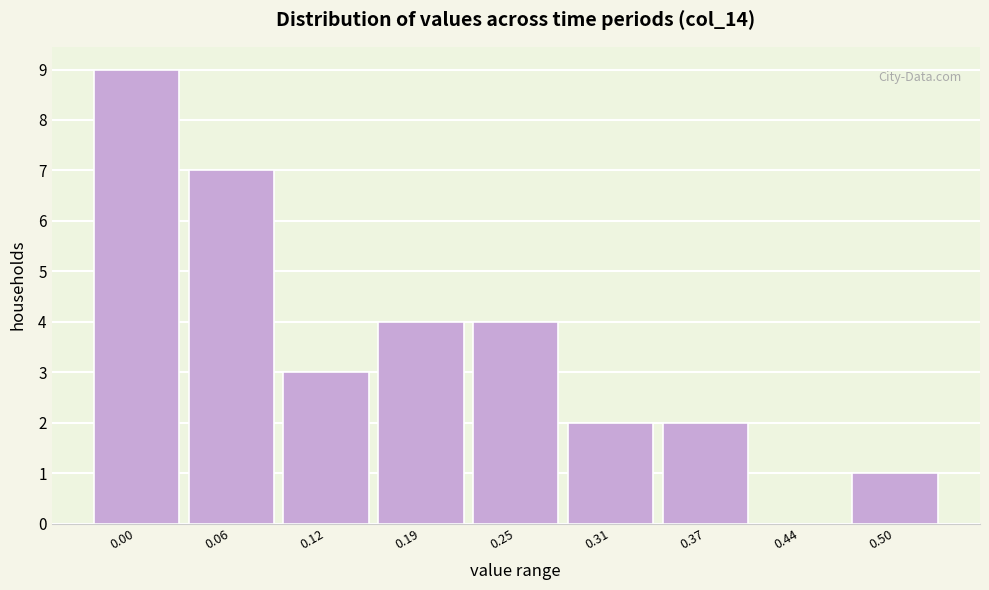

Reading right to left, extract all data points from this chart.

0.50=1	0.44=0	0.37=2	0.31=2	0.25=4	0.19=4	0.12=3	0.06=7	0.00=9